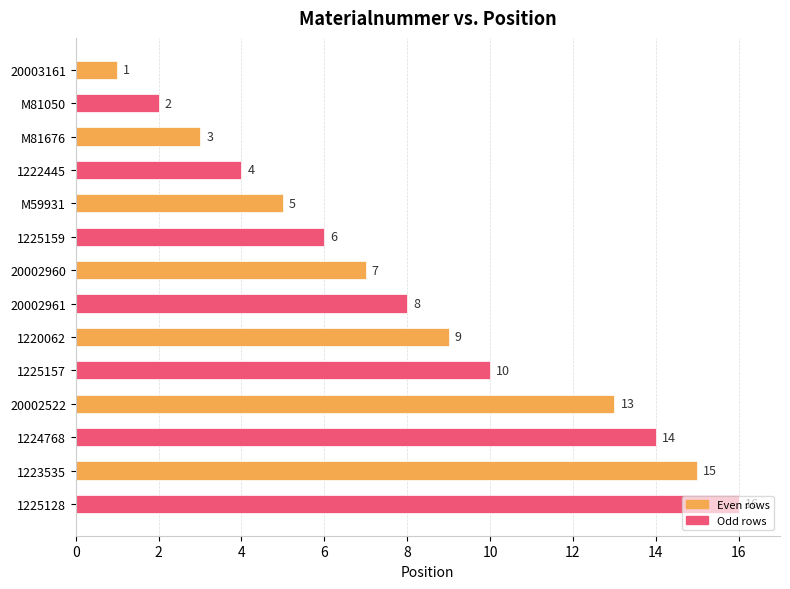

How many bars are there in total?

14